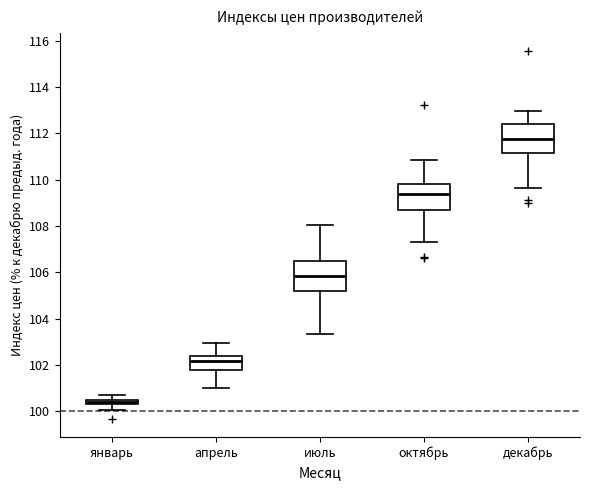

Where is the lower edge of the box for июль on the y-axis? The values are not printed on the chart, so give them approximately, as read against the axis.

105.2